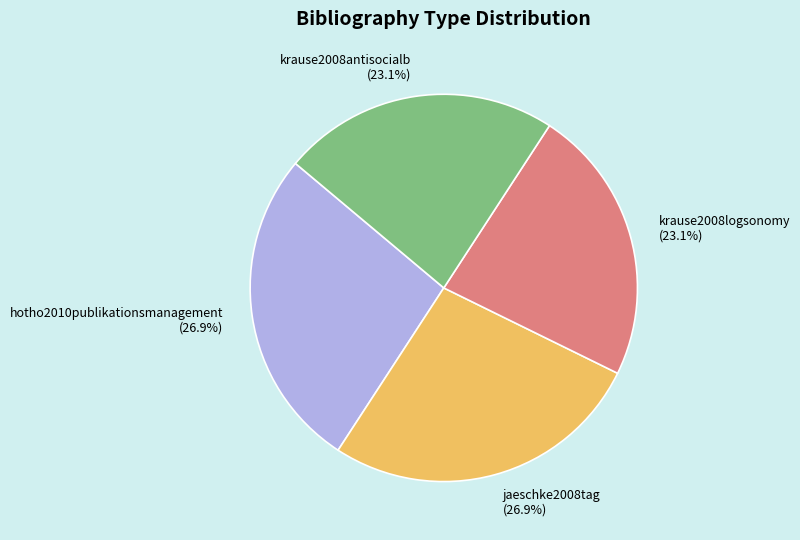

Does jaeschke2008tag (26.9%) represent more than half of the total?

No